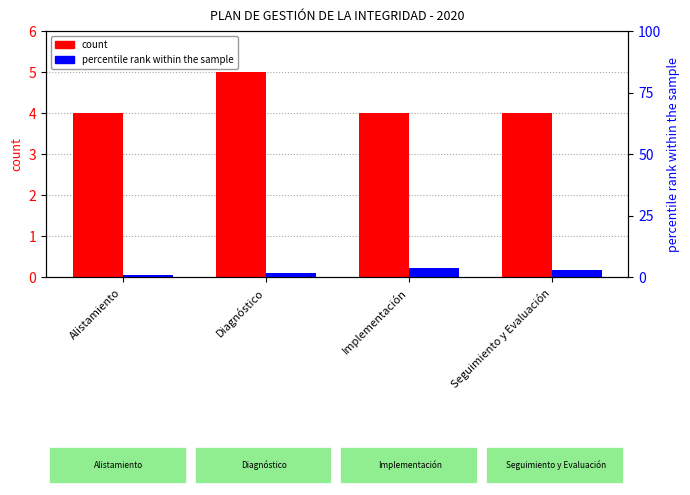

What is the sum of the count values at Alistamiento and Implementación?

8